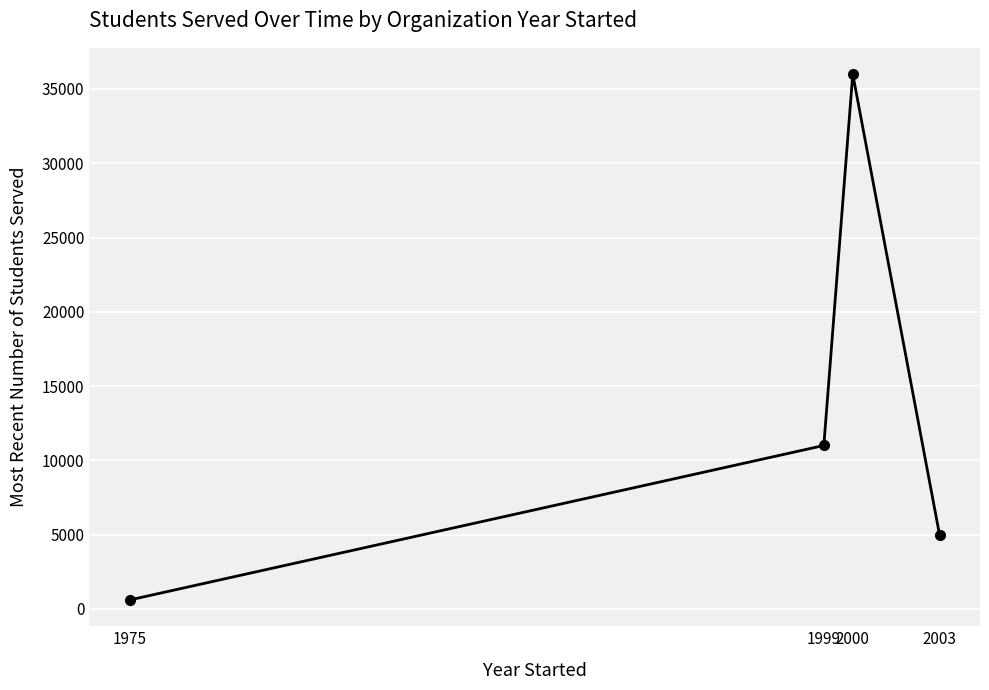

Which has a higher value, 2000 or 2003?

2000